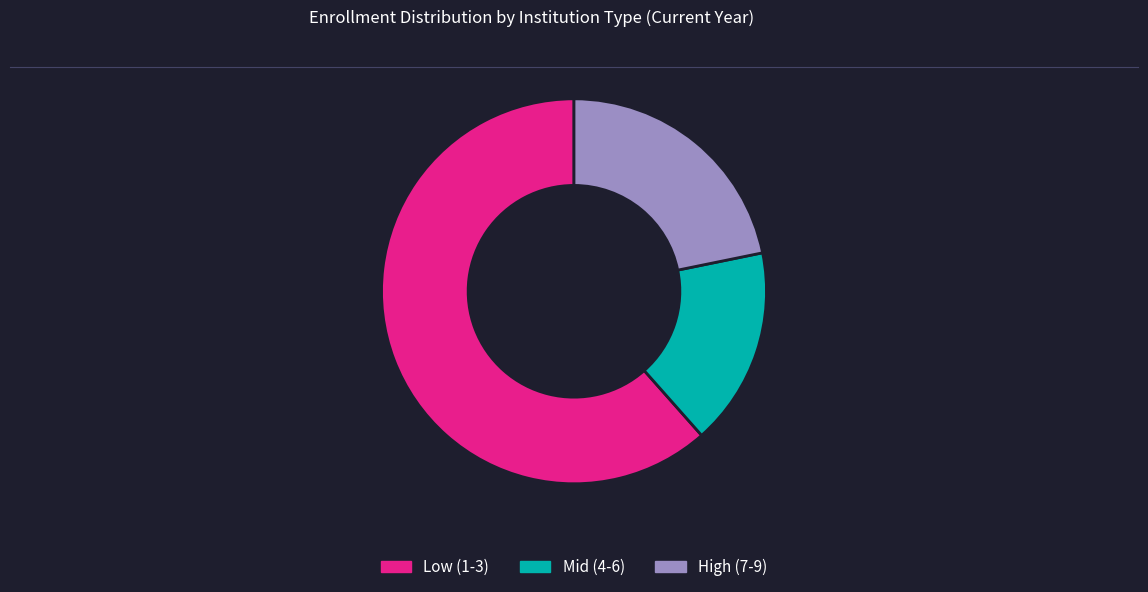

Is there any slice that represents more than half of the pie?

Yes